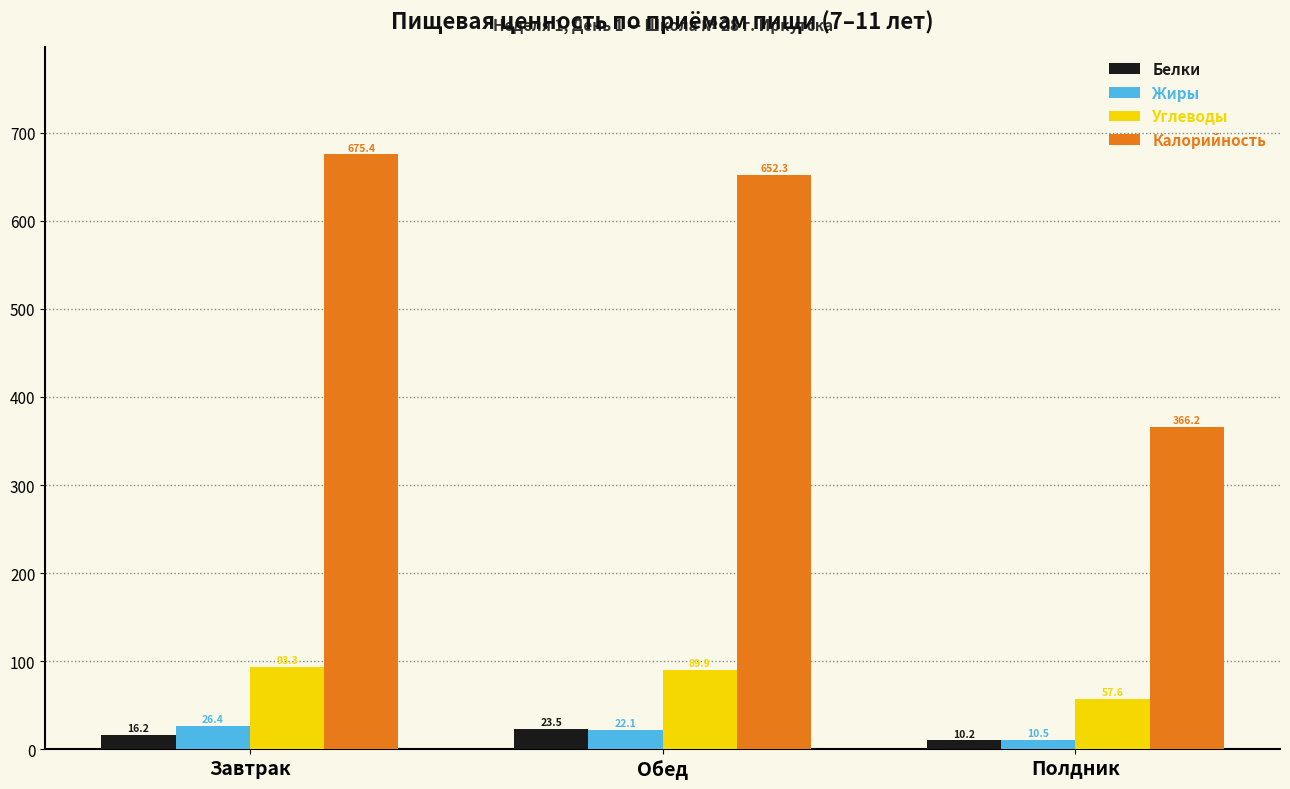

What is the label of the 2nd bar from the right?

Обед